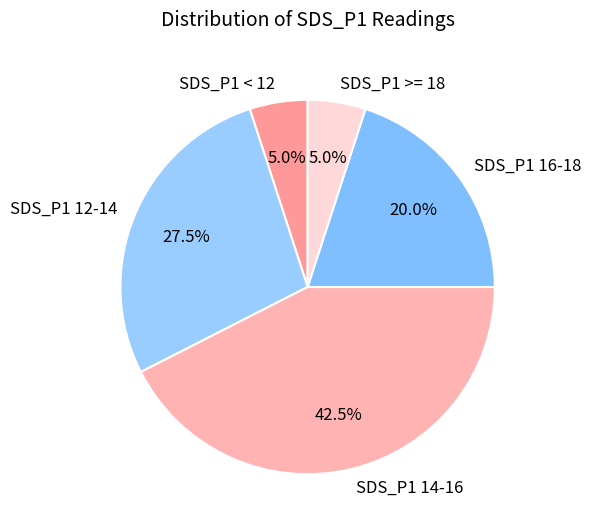

Is SDS_P1 < 12 the majority of the pie?

No